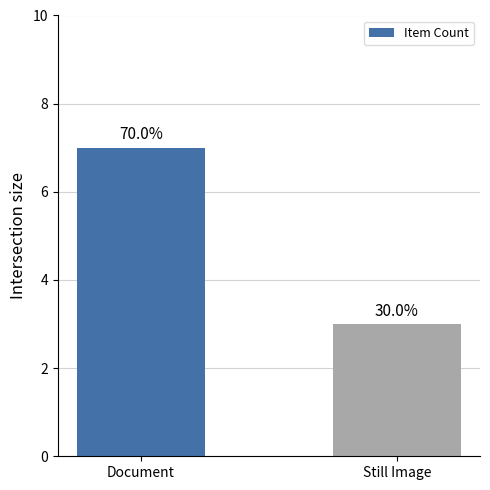

At which category does the chart reach its minimum across all series?

Still Image